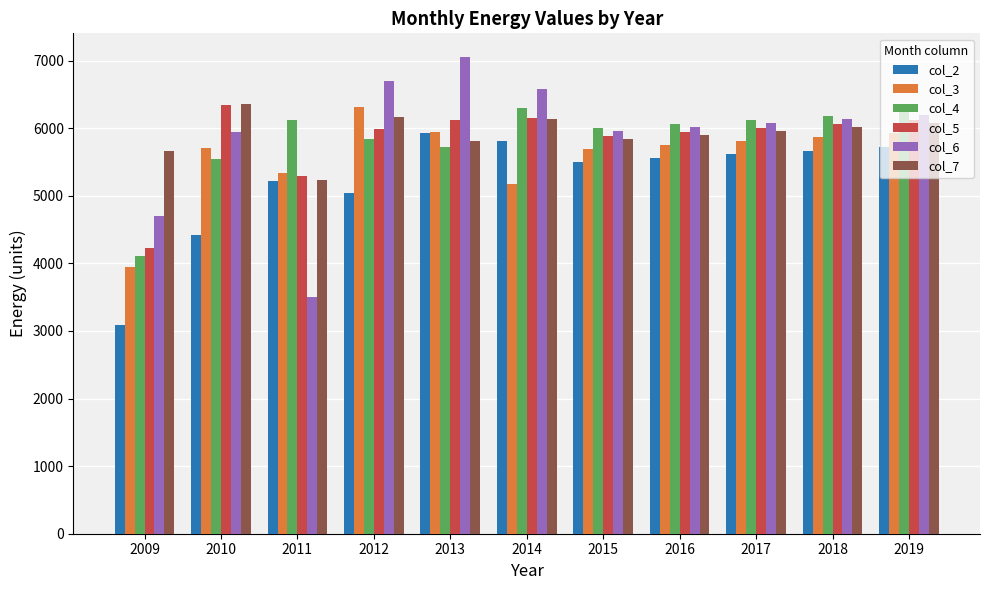

The value of col_7 at 2010 is 6354.9. True or false?

True